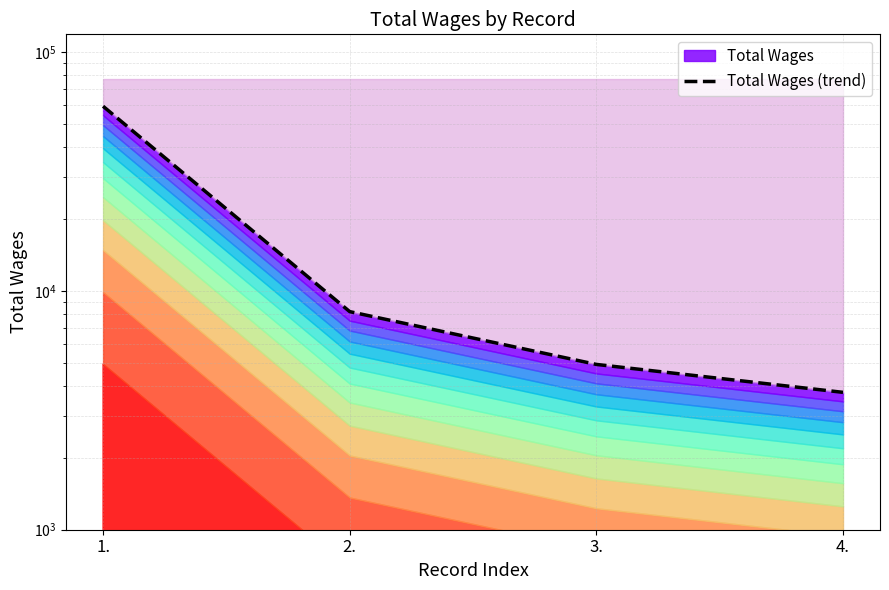

True or false: there are more than 1 points higher than both neighbors.

False